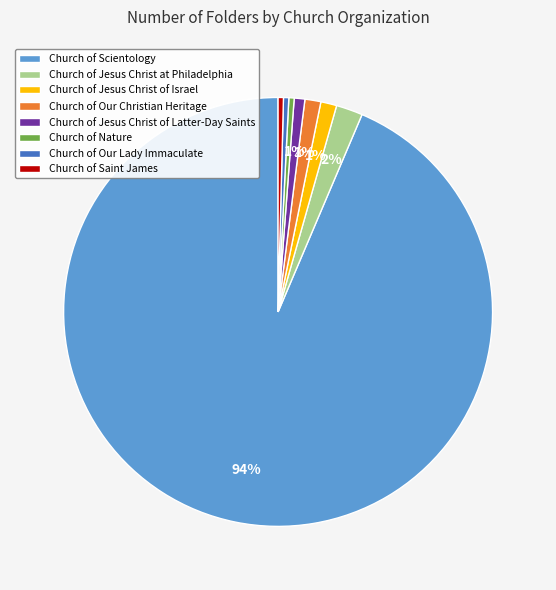

Which category has the biggest portion of the pie?

Church of Scientology